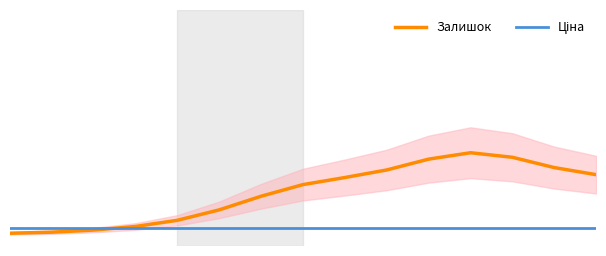

Between 11 and 9, which is larger?

11